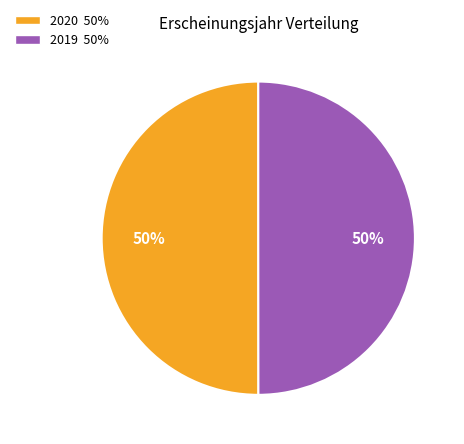

To the nearest percent, what is the average slice percentage?

50%